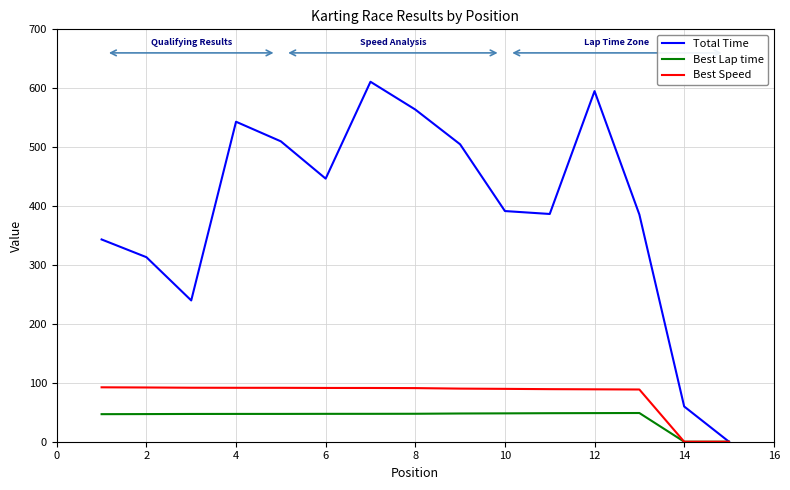

What is the greatest value displayed?

611.0